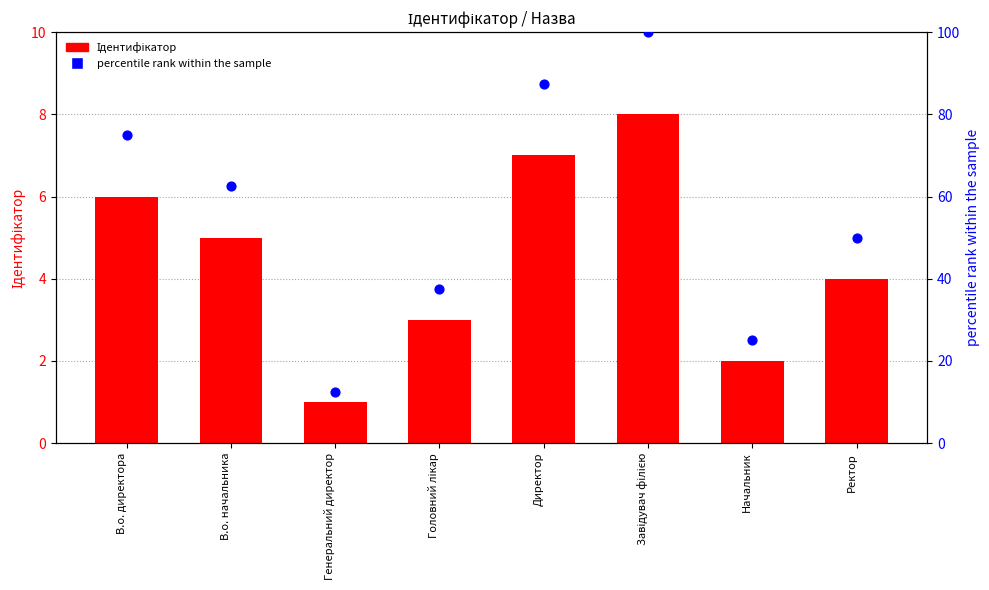

Which series reaches the minimum Y coordinate?

Ідентифікатор